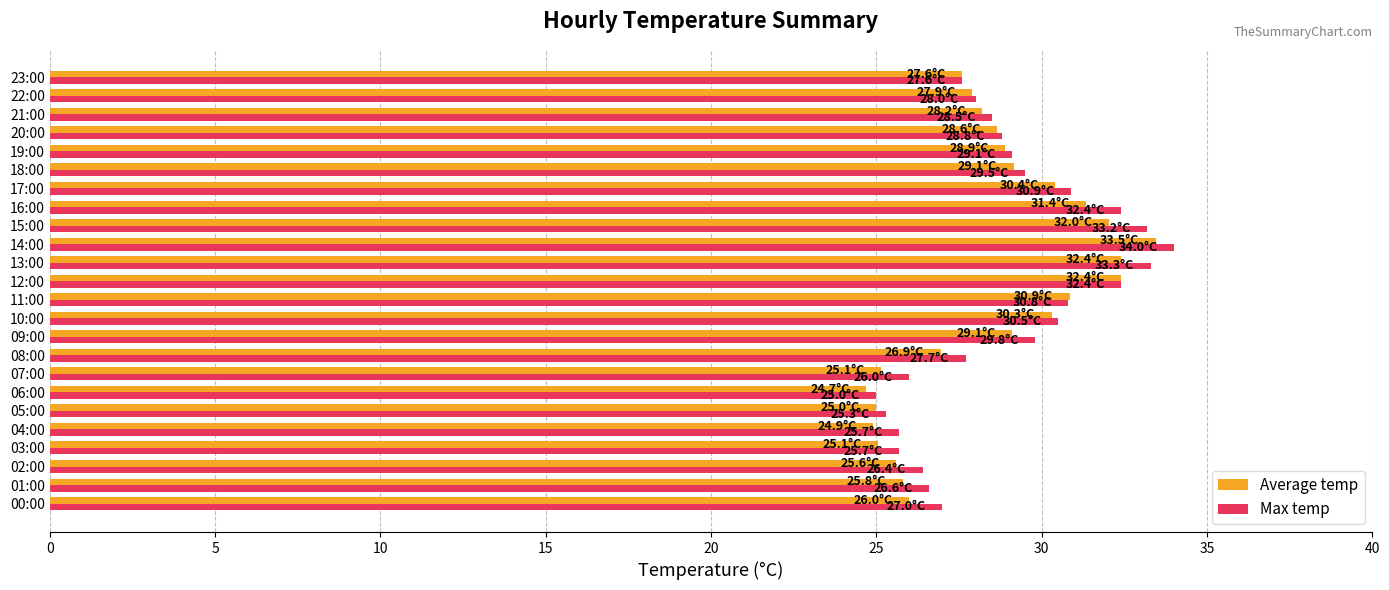

Between 08:00 and 11:00, which series saw the biggest shift?

Average temp